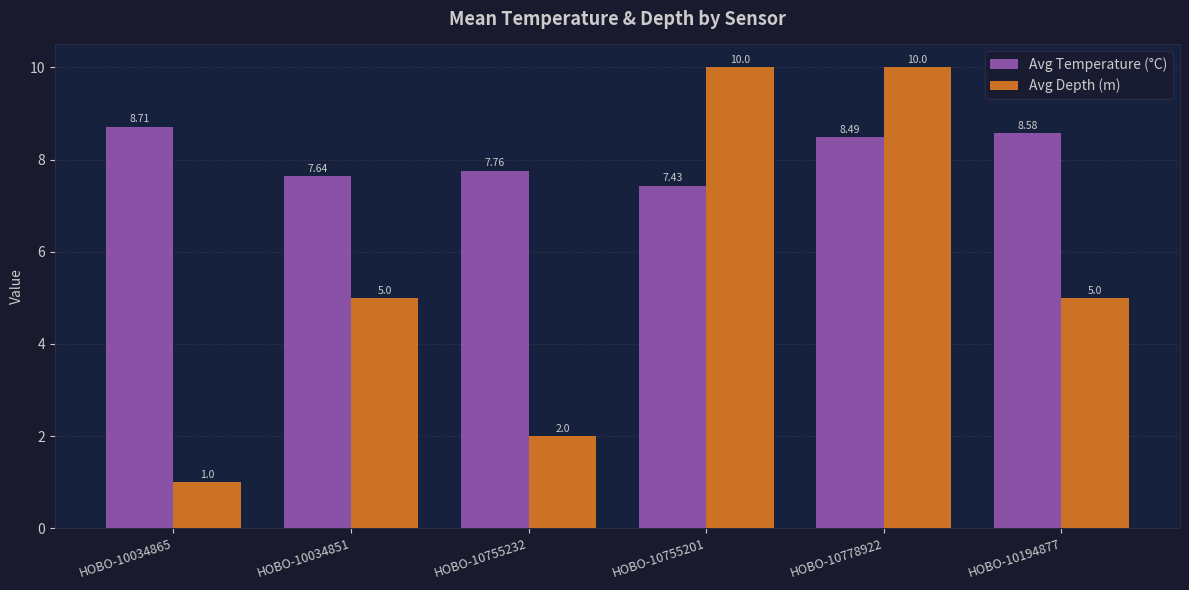

How many series are shown in this chart?

2